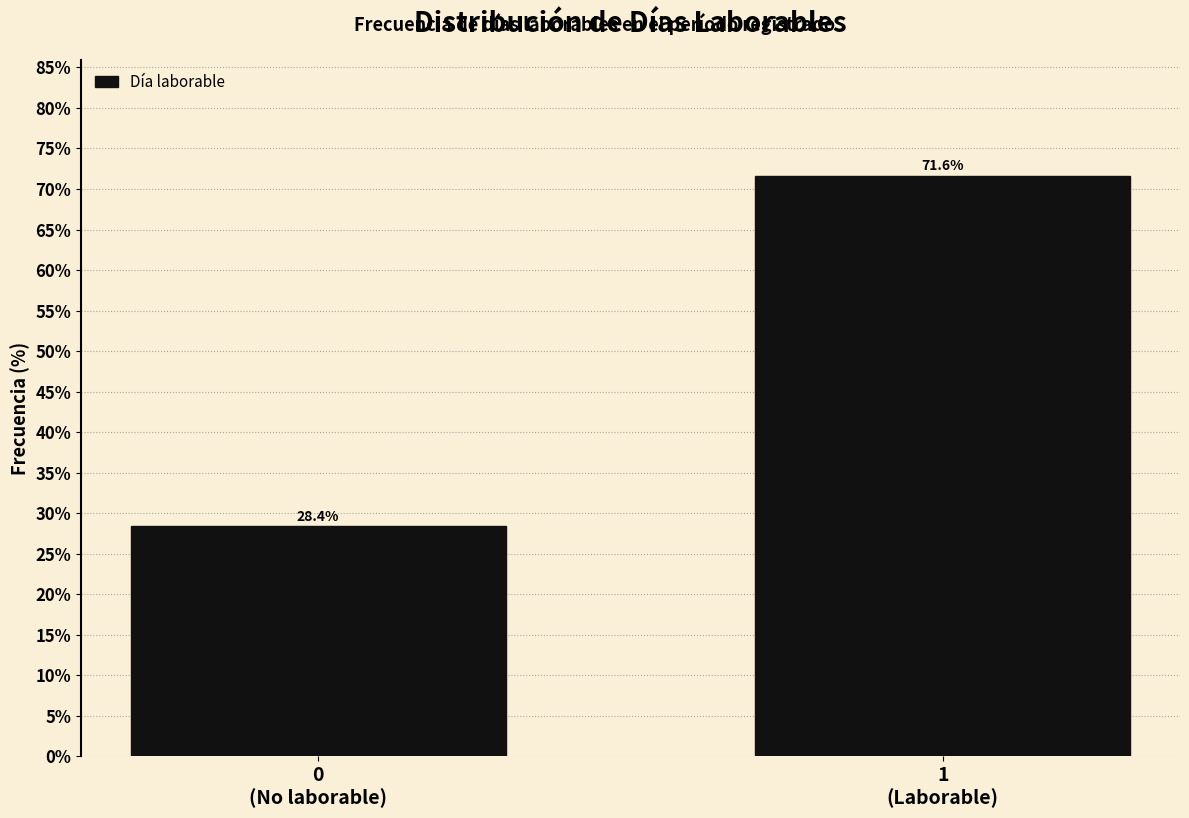

Reading left to right, extract all data points from this chart.

28.4	71.6